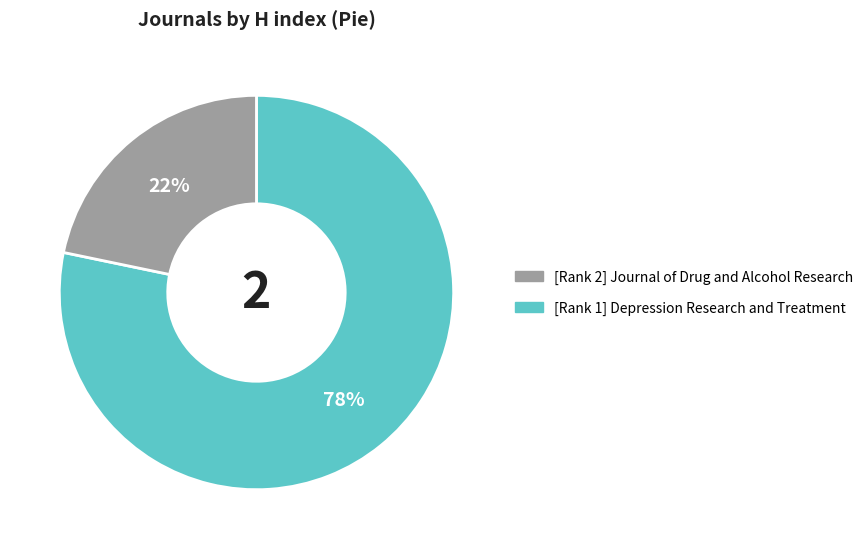

Does any single category account for the majority?

Yes